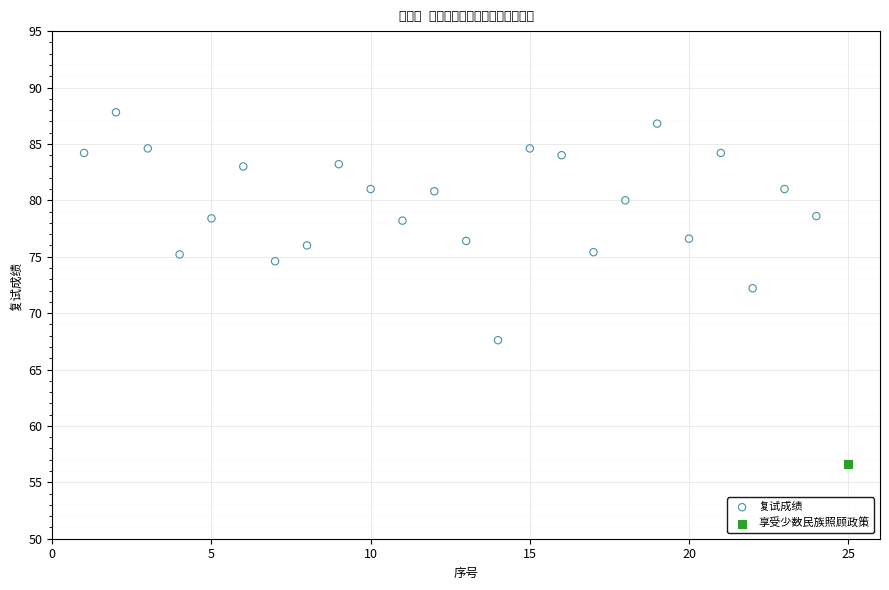

What are all the series names shown in the legend?

复试成绩, 享受少数民族照顾政策